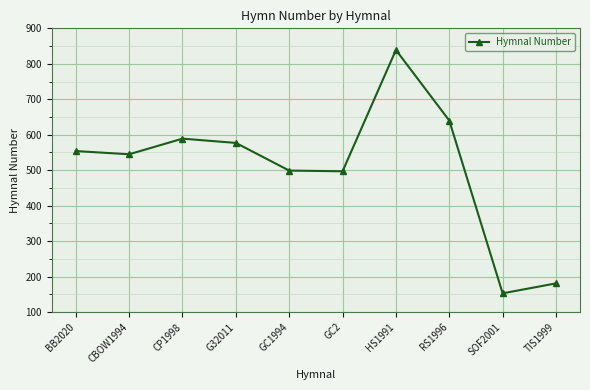

What is the label of the 4th point from the right?

HS1991